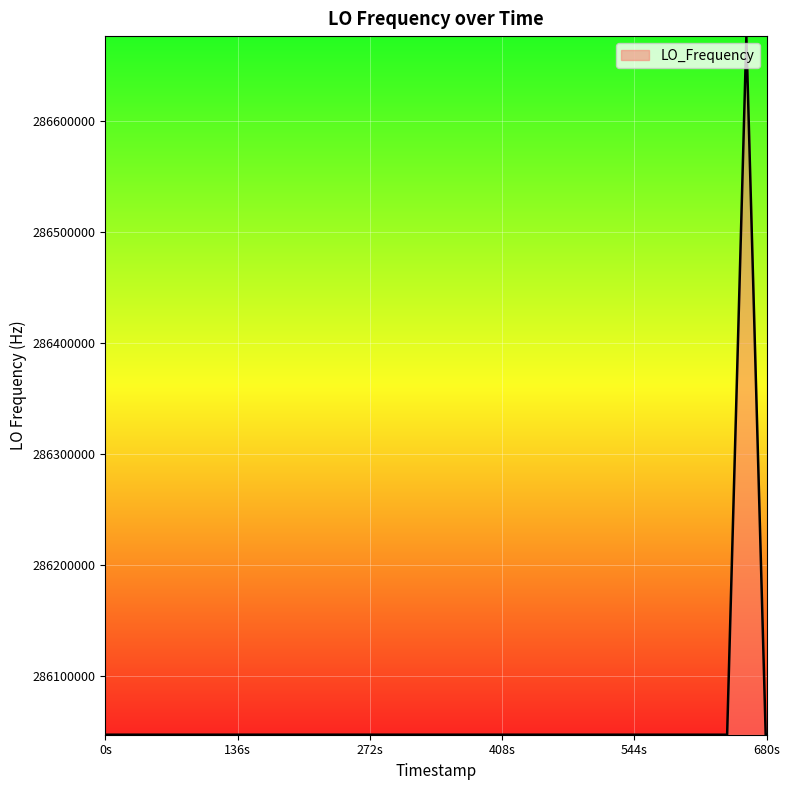

What is the smallest value displayed?

286046976.3